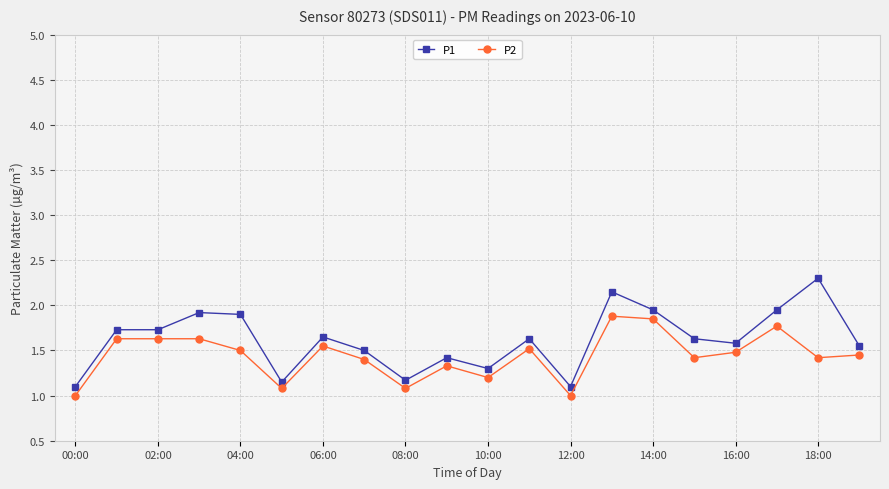

Which series has the largest total across all categories?

P1